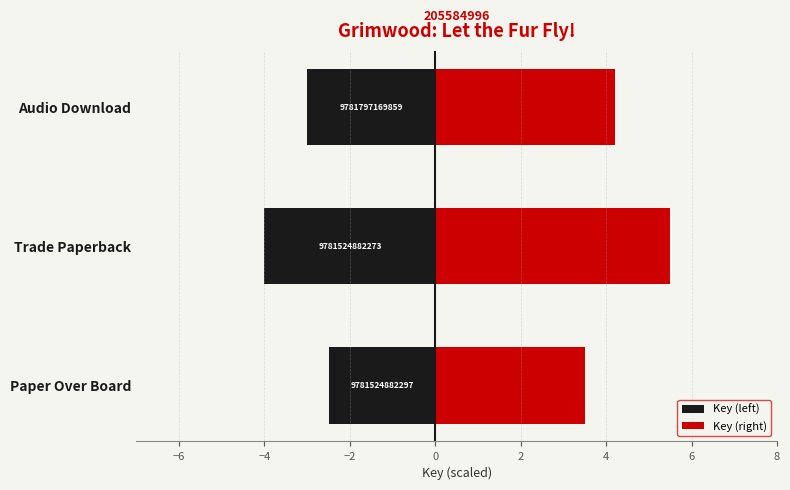

Count the number of categories in the chart.

3